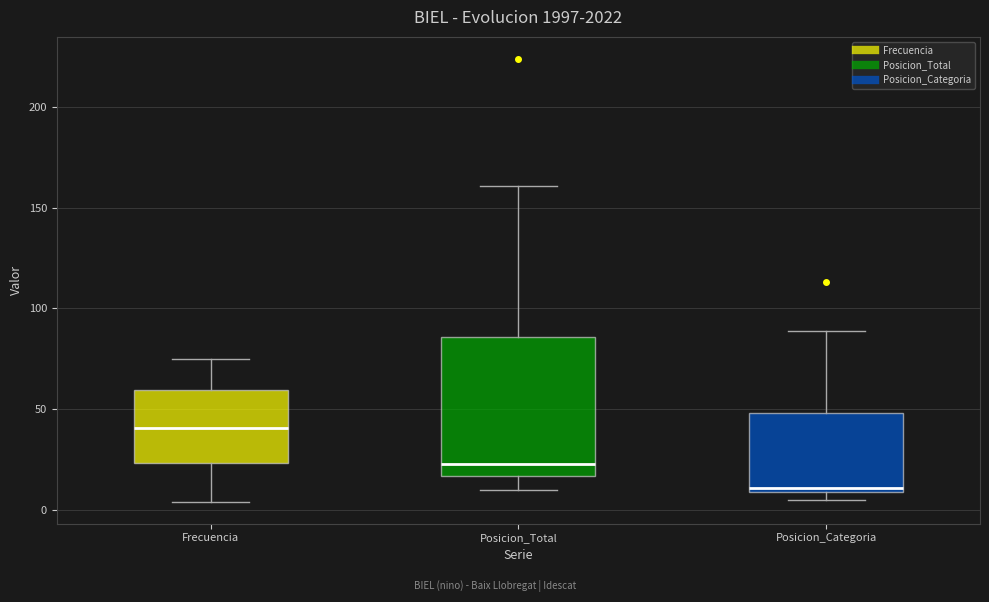

Reading left to right, read every box against the y-axis: the position of its median line, the range the box covers, and the ends of its whiskers. The values are not printed on the chart, so give them approximately, as read against the axis.

Frecuencia: median 40, box 25 to 60, whiskers 5 to 75
Posicion_Total: median 25, box 15 to 85, whiskers 10 to 160
Posicion_Categoria: median 10 (just above the box's lower edge), box 10 to 50, whiskers 5 to 90